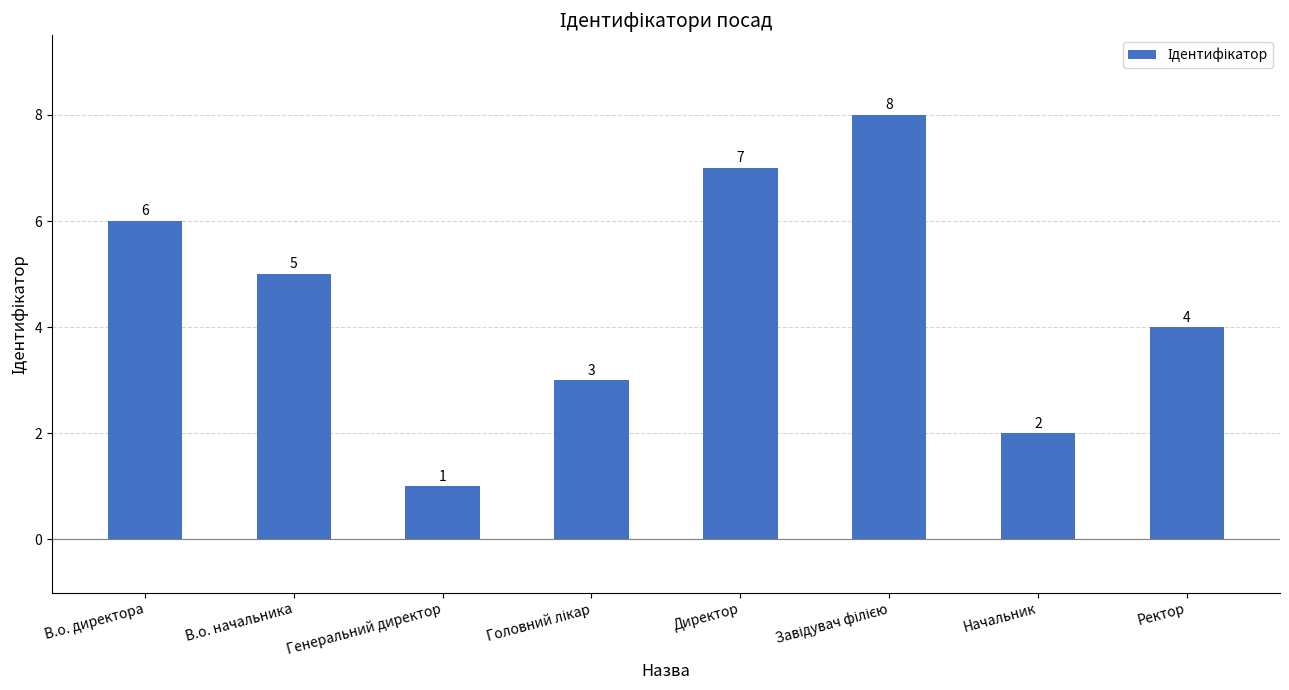

The chart shows a value of 1 at Генеральний директор. True or false?

True